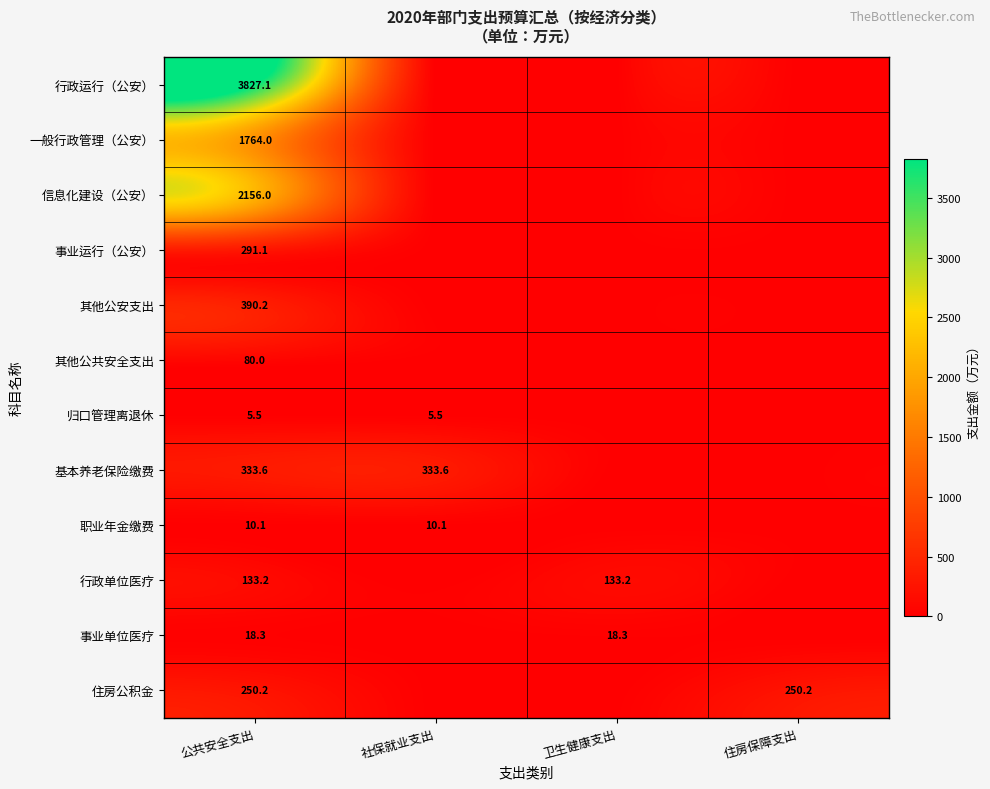

True or false: 归口管理离退休 has a value of 5.5 at 公共安全支出.

True